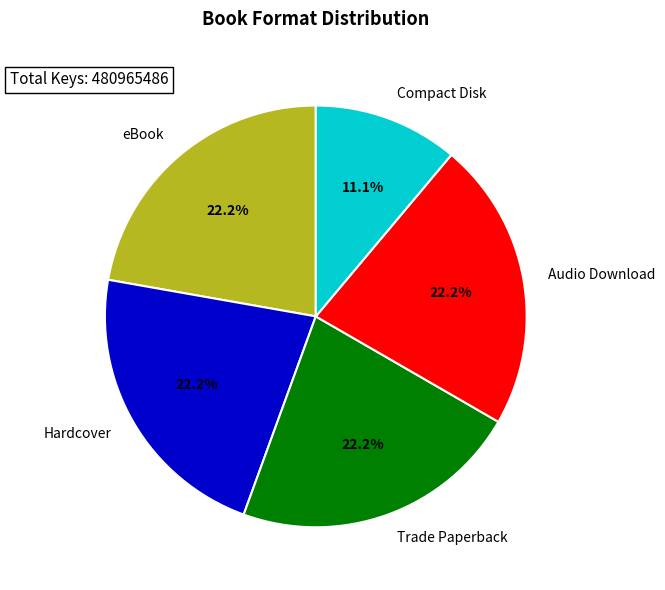

How much of the chart is everything except Audio Download?

77.8%